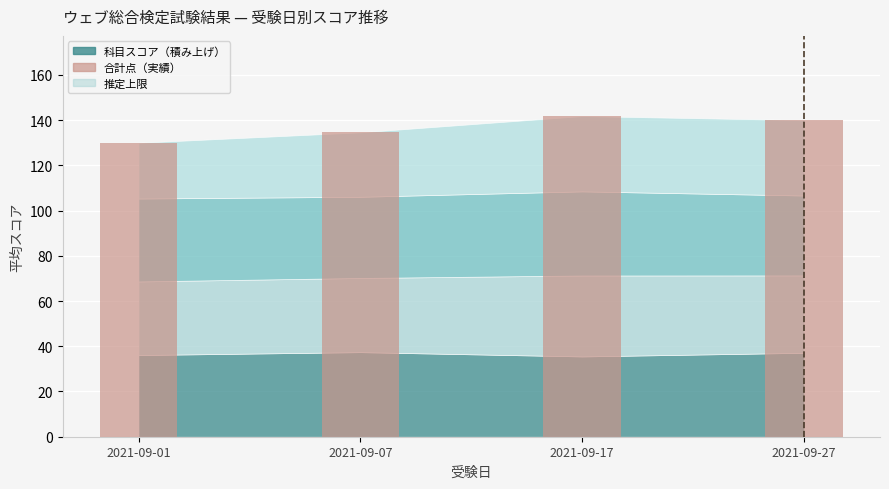

List the labels in order of value, smallest first.

2021-09-01, 2021-09-07, 2021-09-27, 2021-09-17